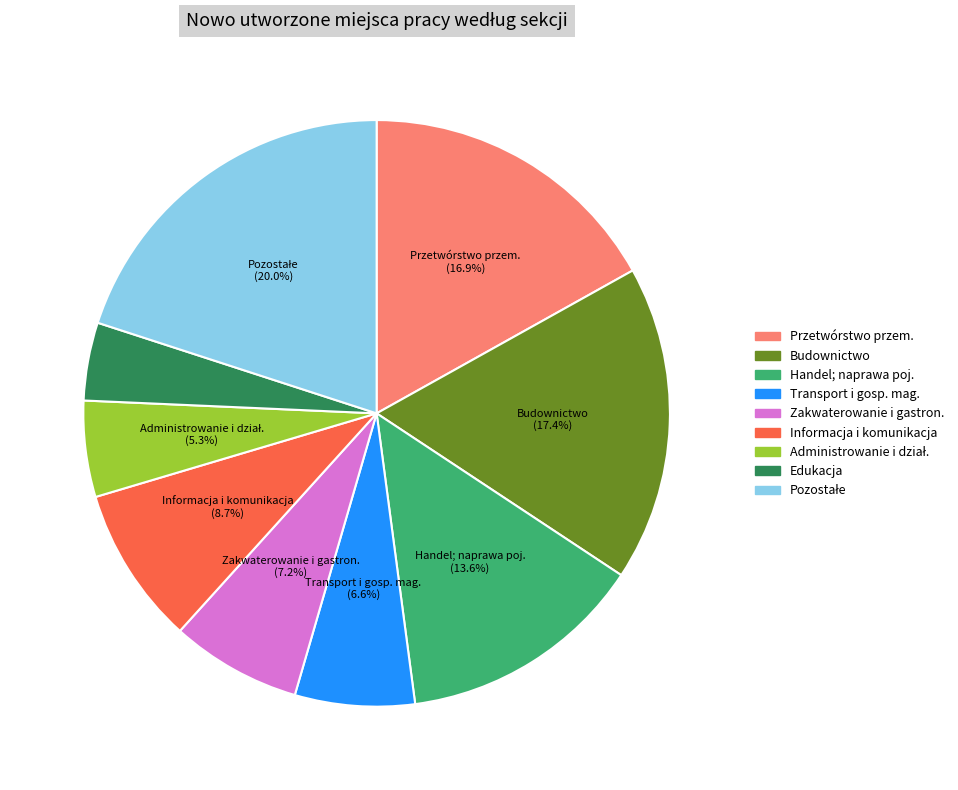

What percentage do Zakwaterowanie i gastron. and Przetwórstwo przem. together represent?

24.1%